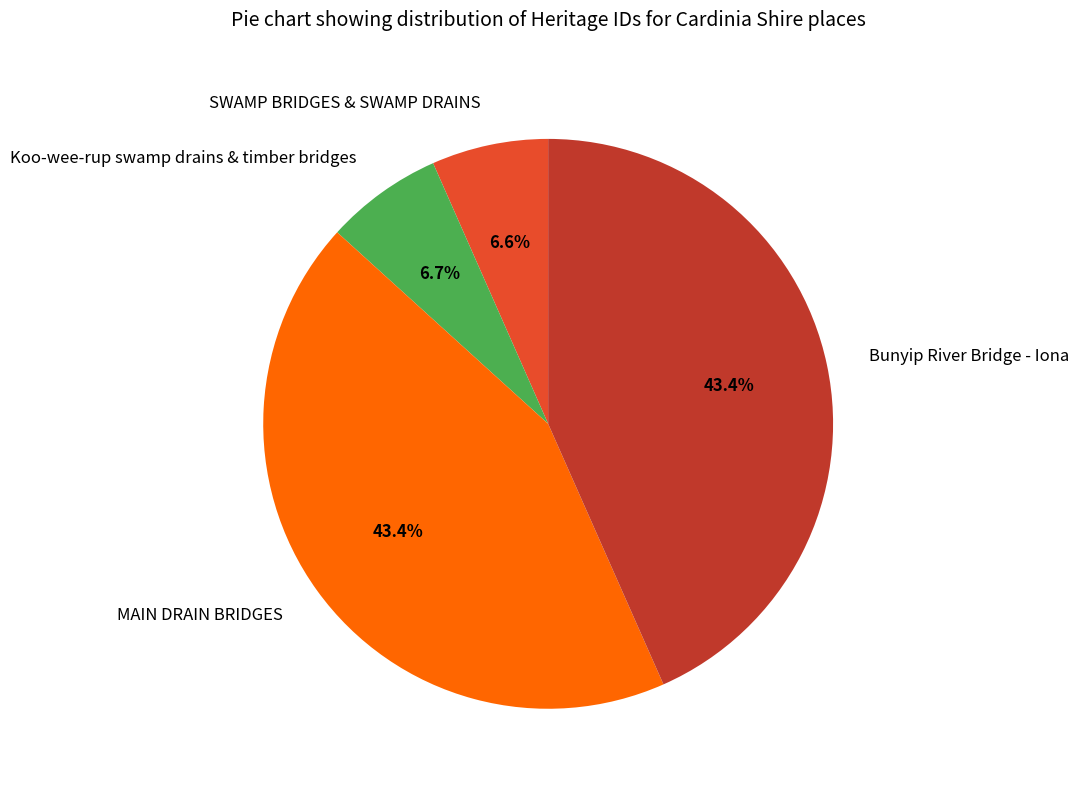

Between MAIN DRAIN BRIDGES and Koo-wee-rup swamp drains & timber bridges, which is larger?

MAIN DRAIN BRIDGES